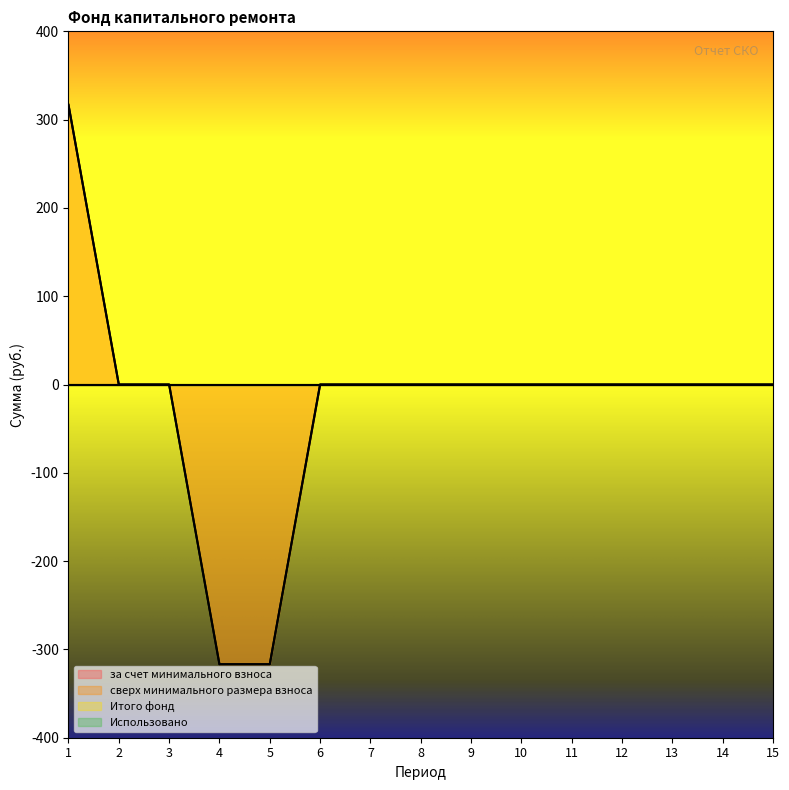

How many values in за счет минимального взноса are above zero?

1